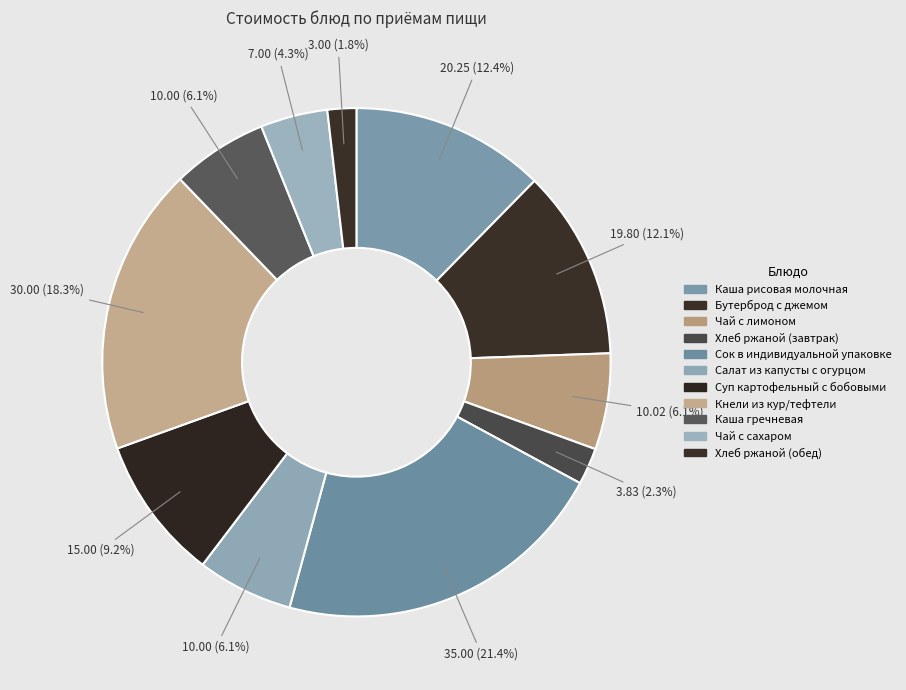

Rank the categories by value from highest to lowest.

Сок в индивидуальной упаковке, Кнели из кур/тефтели, Каша рисовая молочная, Бутерброд с джемом, Суп картофельный с бобовыми, Чай с лимоном, Салат из капусты с огурцом, Каша гречневая, Чай с сахаром, Хлеб ржаной (завтрак), Хлеб ржаной (обед)